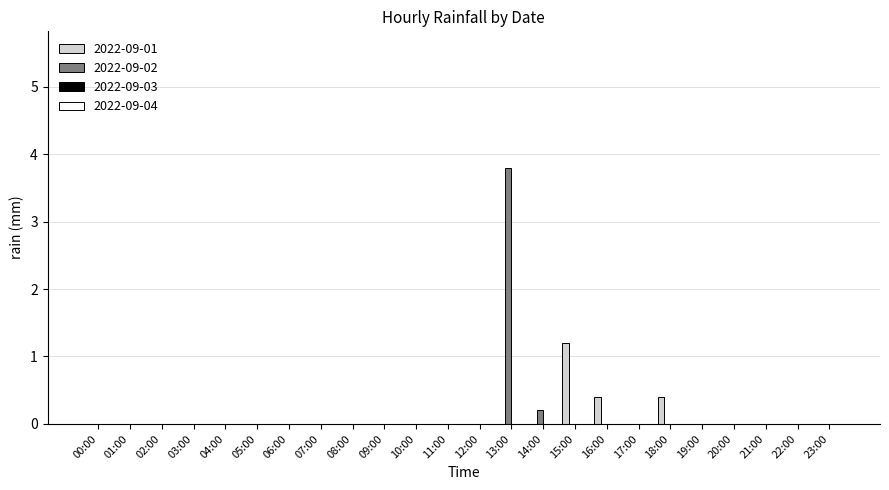

Which series changed the most between 03:00 and 15:00?

2022-09-01